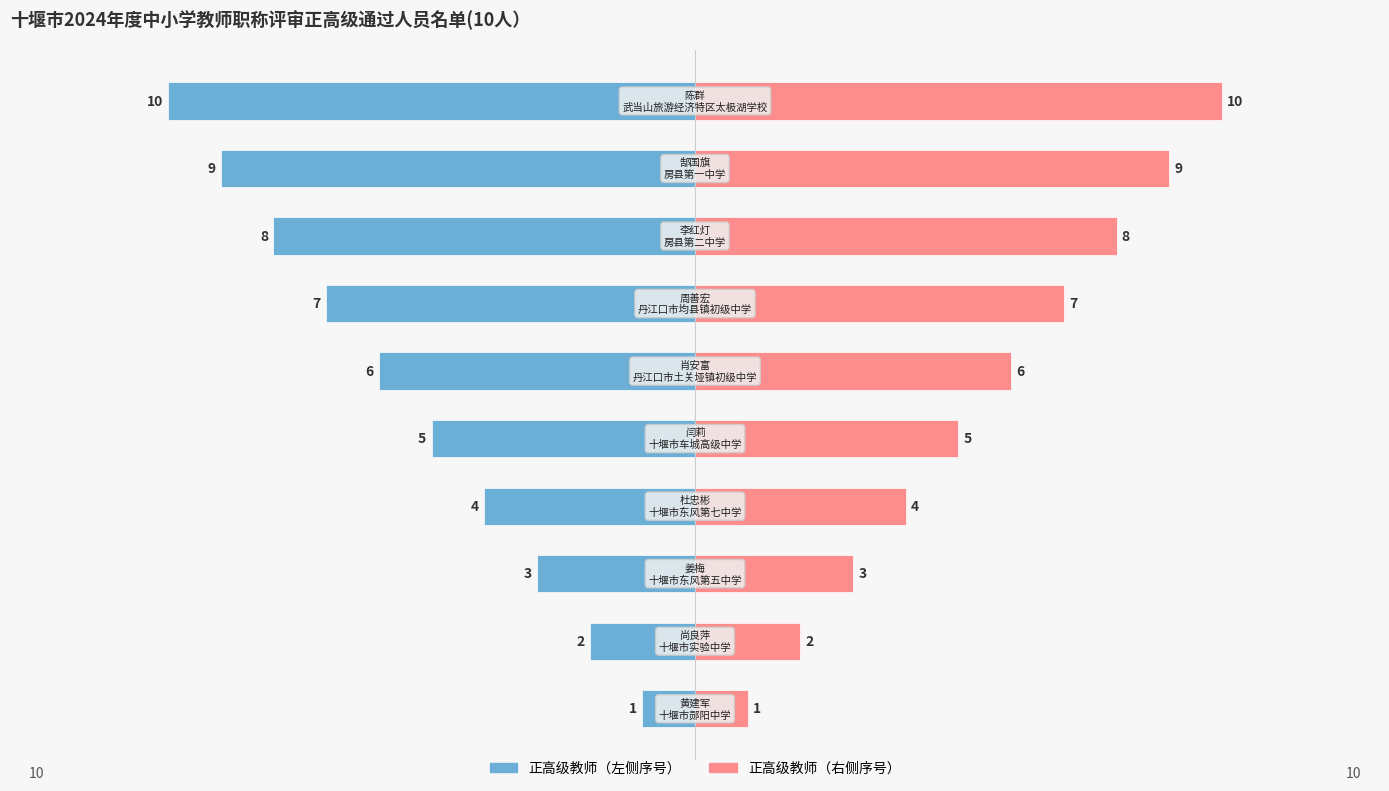

Reading left to right, extract all data points from this chart.

序号（左）: -1	-2	-3	-4	-5	-6	-7	-8	-9	-10
序号（右）: 1	2	3	4	5	6	7	8	9	10